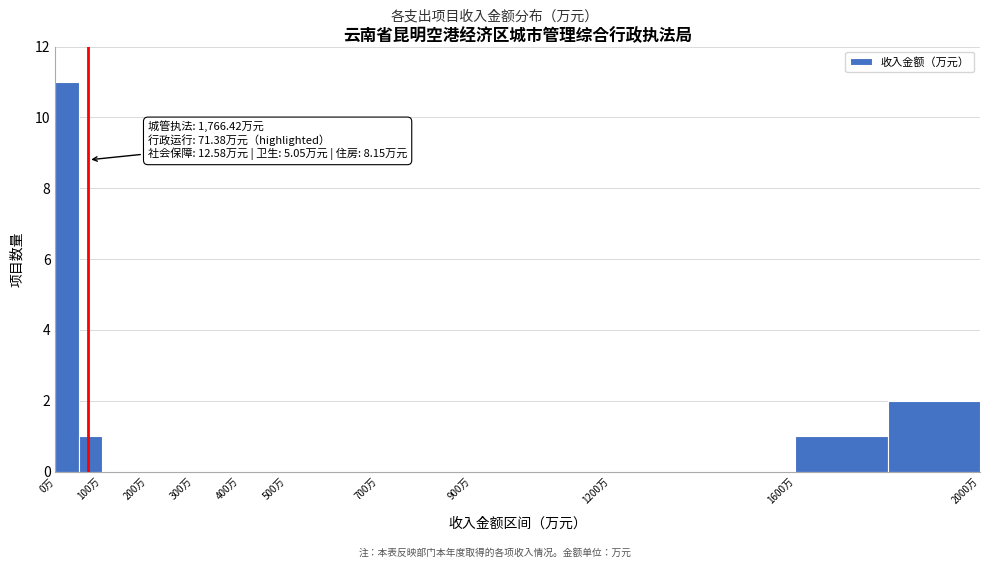

Which range on the x-axis has the tallest bar?

0 to 50